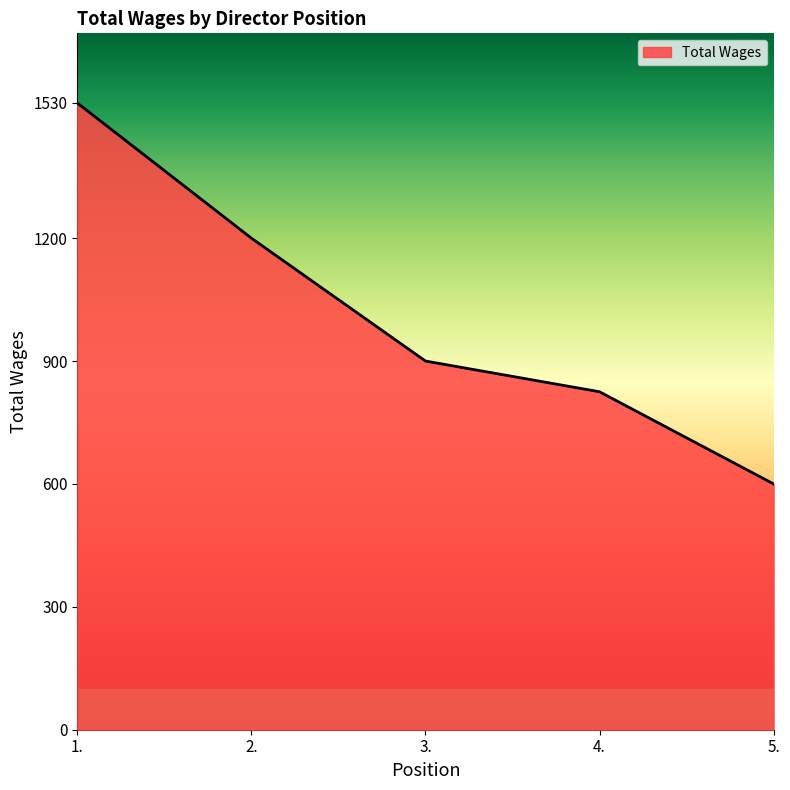

True or false: the data shows 545 at 2..

False